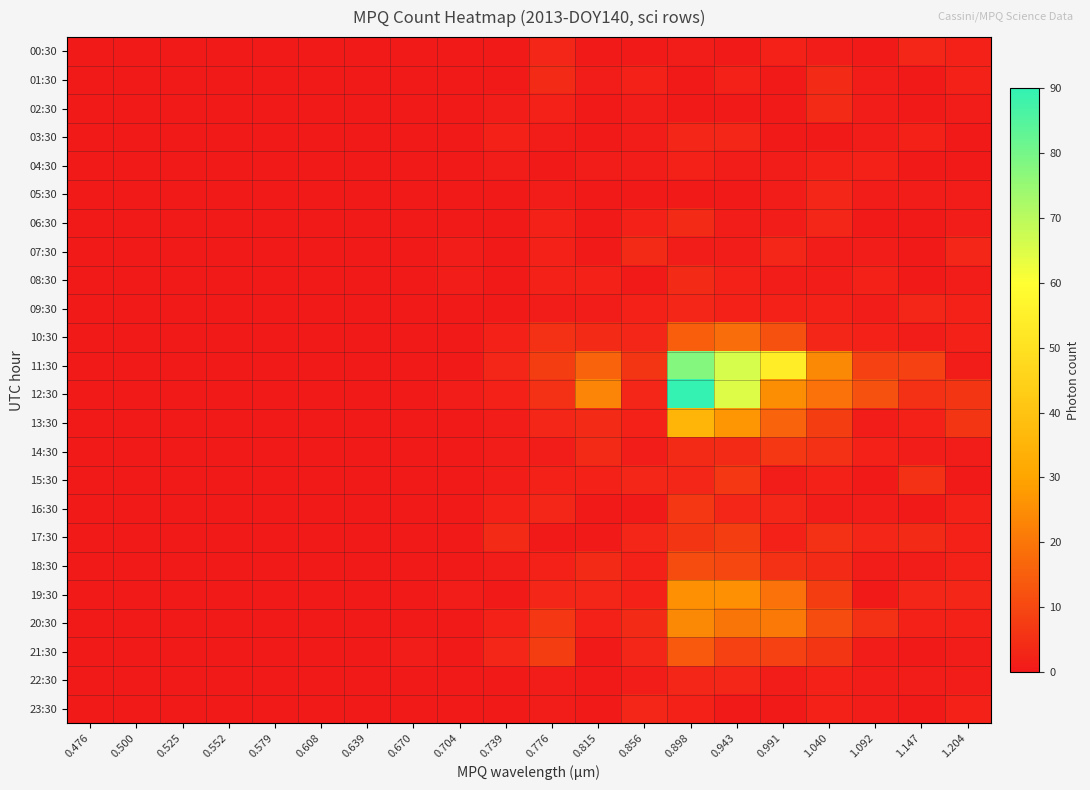

At which category is the sum across all series the highest?

0.898